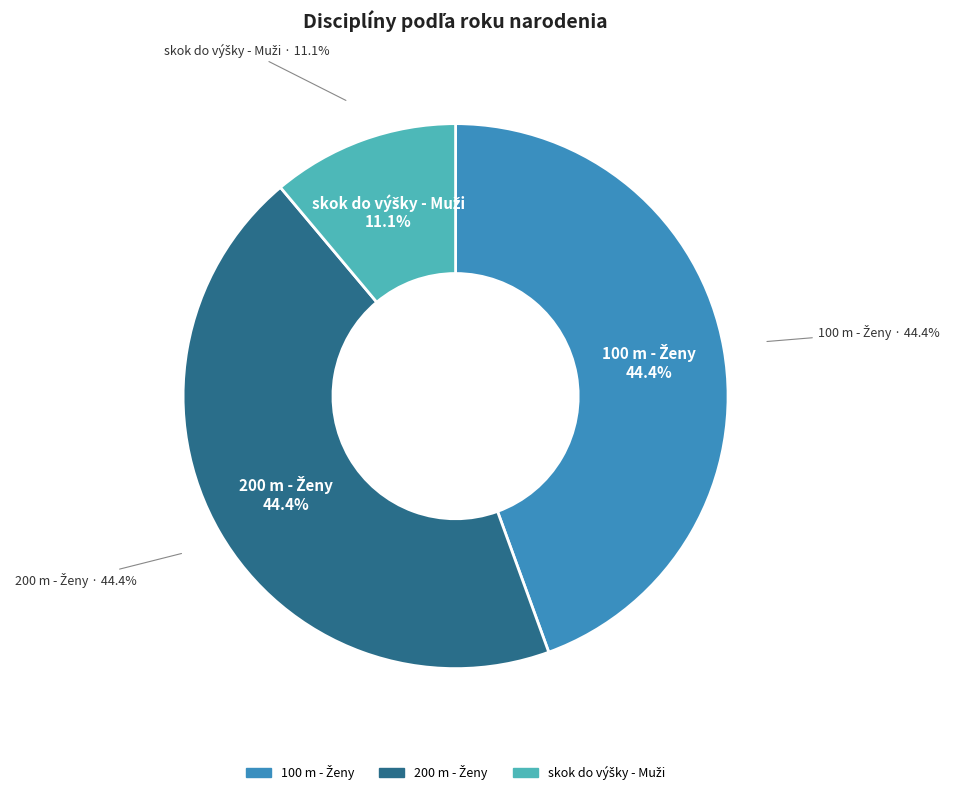

Is the sum of skok do výšky - Muži and 100 m - Ženy greater than half?

Yes